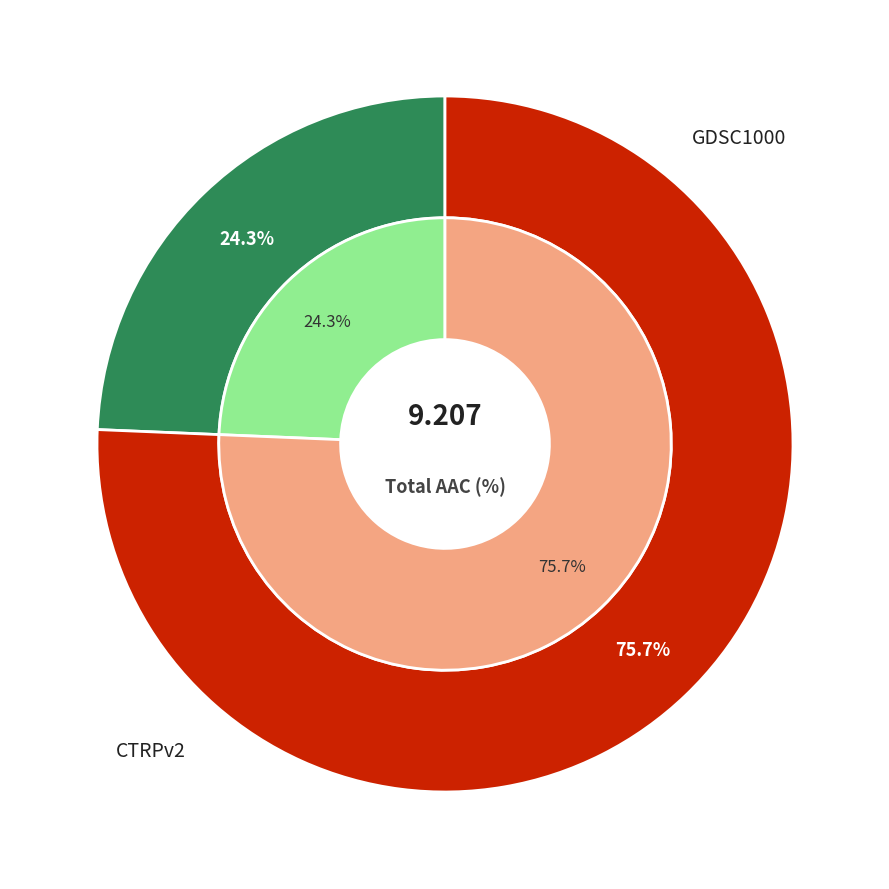

Which category accounts for the majority?

CTRPv2